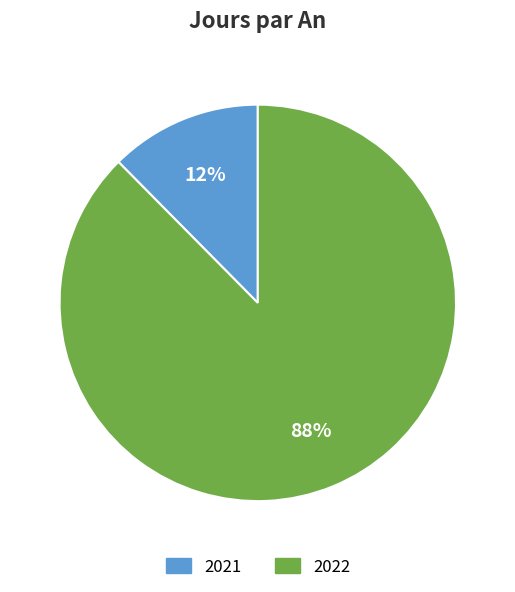

How many segments does this pie chart have?

2